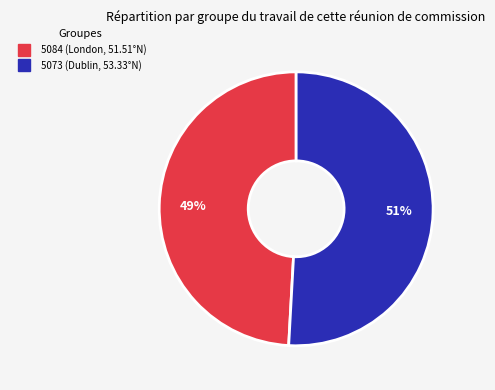

What percentage is the 5073 slice, to the nearest percent?

51%